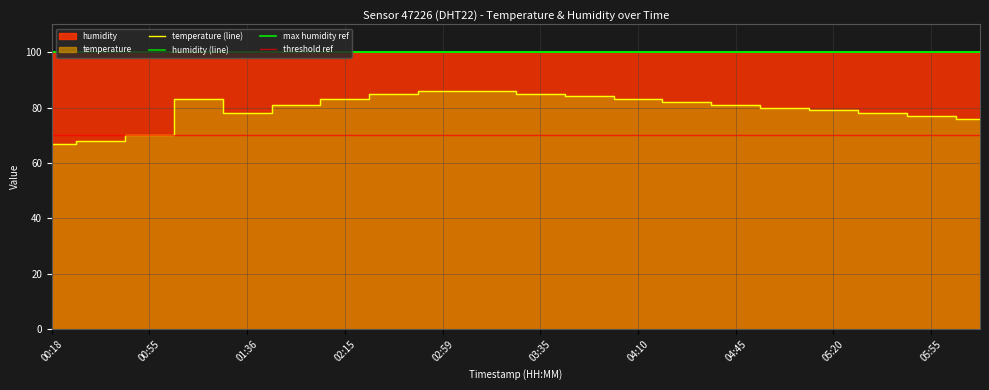

Count the number of values greater than 81.

9